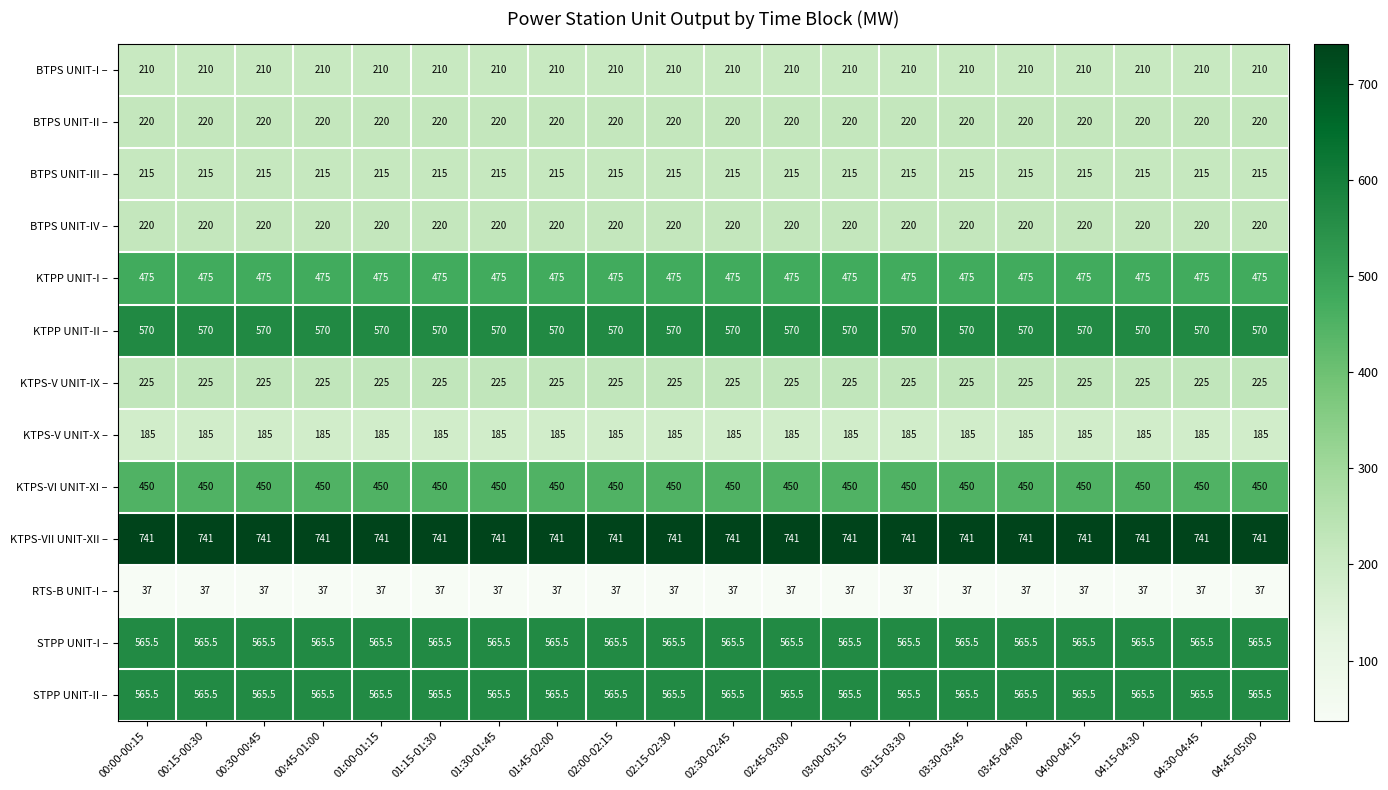

What is the minimum value shown in the chart?

37.0